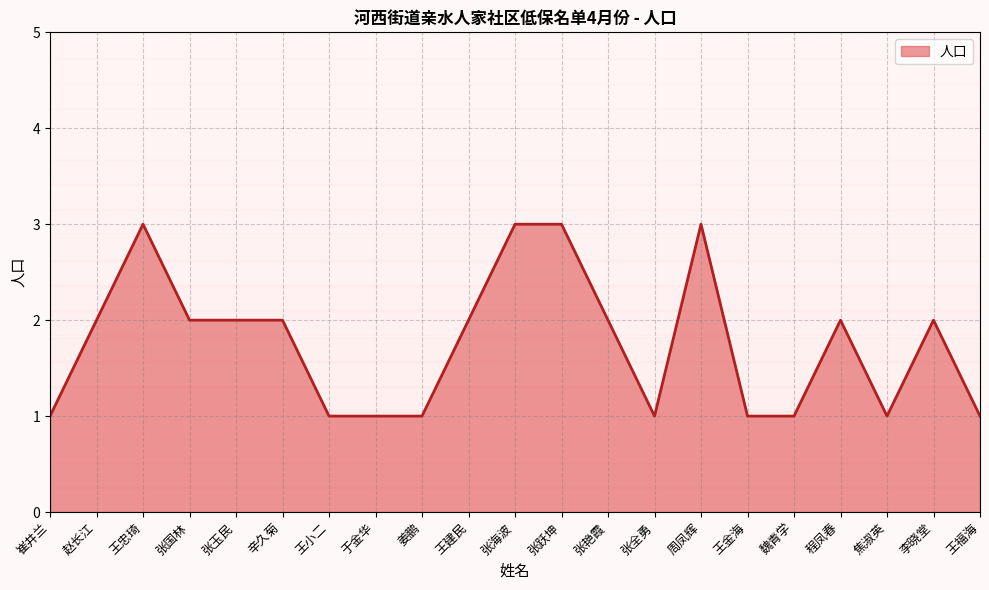

What is the change in value from 张国林 to 王福海?

-1